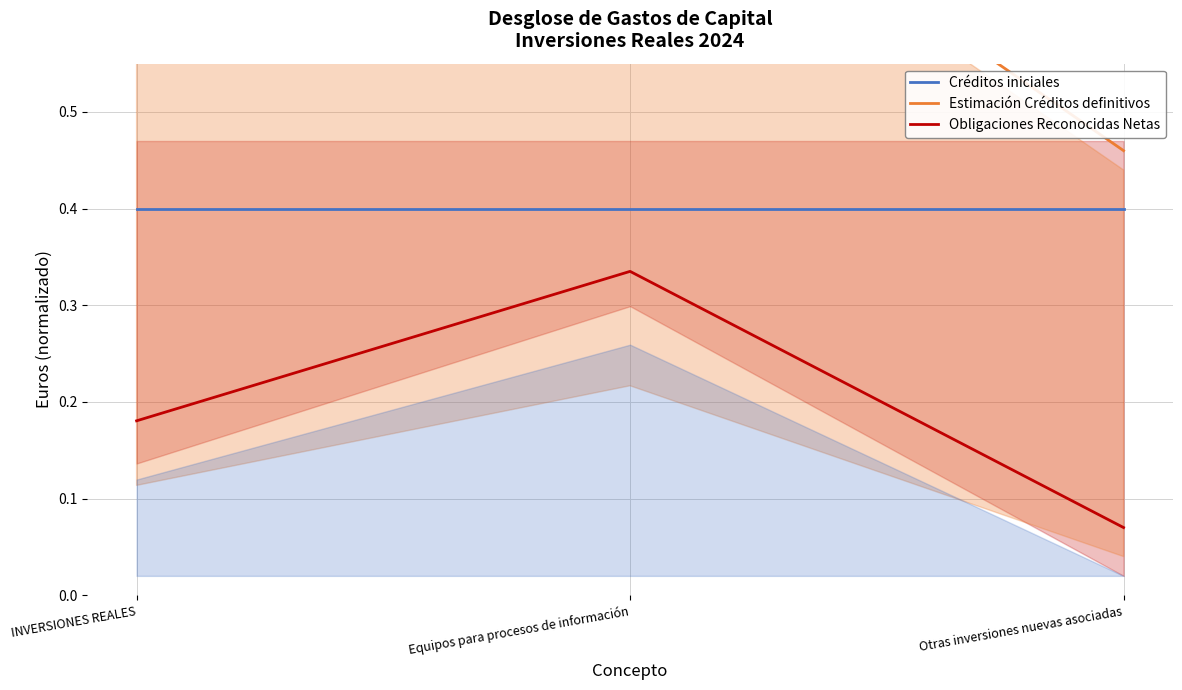

Between INVERSIONES REALES and Equipos para procesos de información, which series saw the biggest shift?

Estimación Créditos definitivos